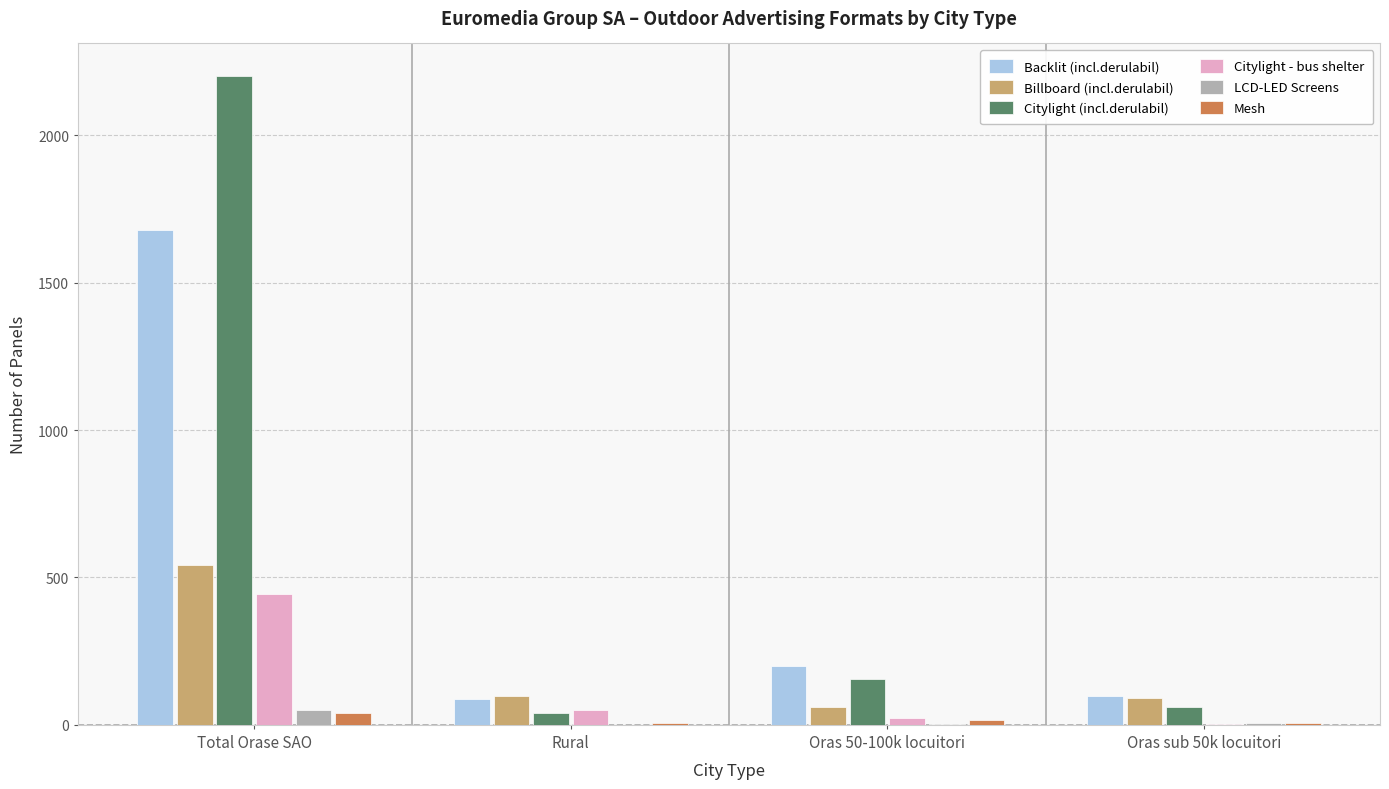

Between Total Orase SAO and Oras 50-100k locuitori, which series saw the biggest shift?

Citylight (incl.derulabil)